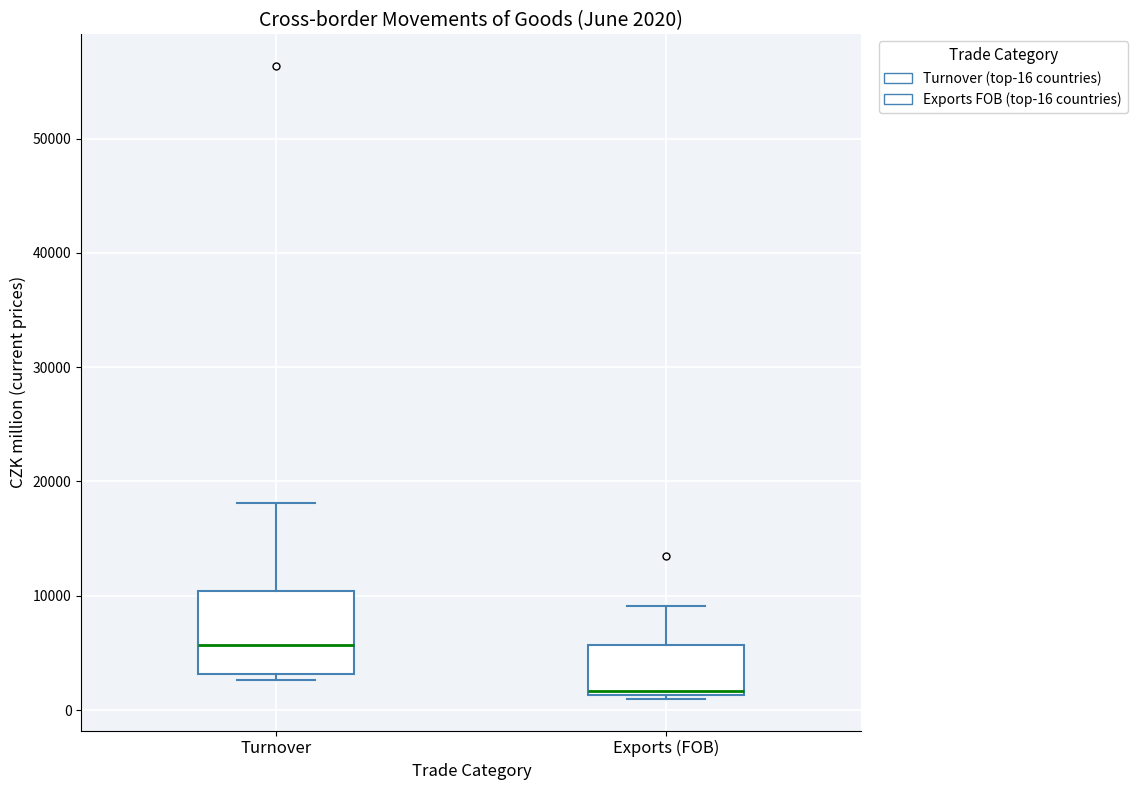

Which box has the lowest median line?

Exports (FOB)